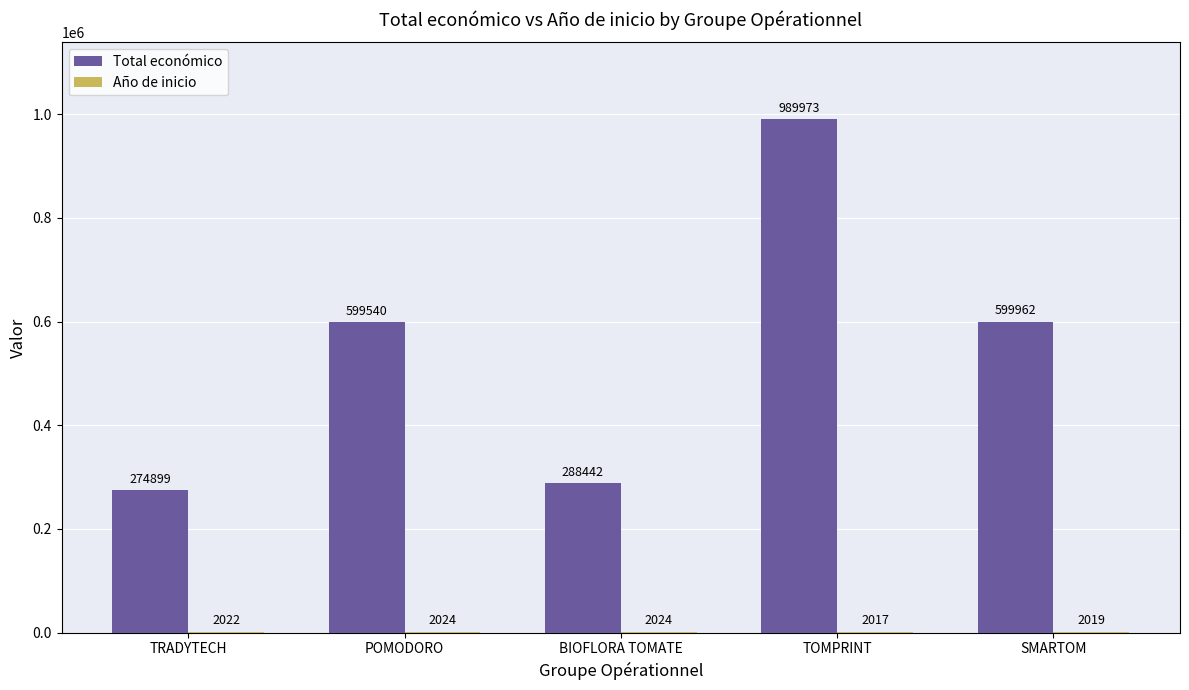

What is the total value across all series at TRADYTECH?

276921